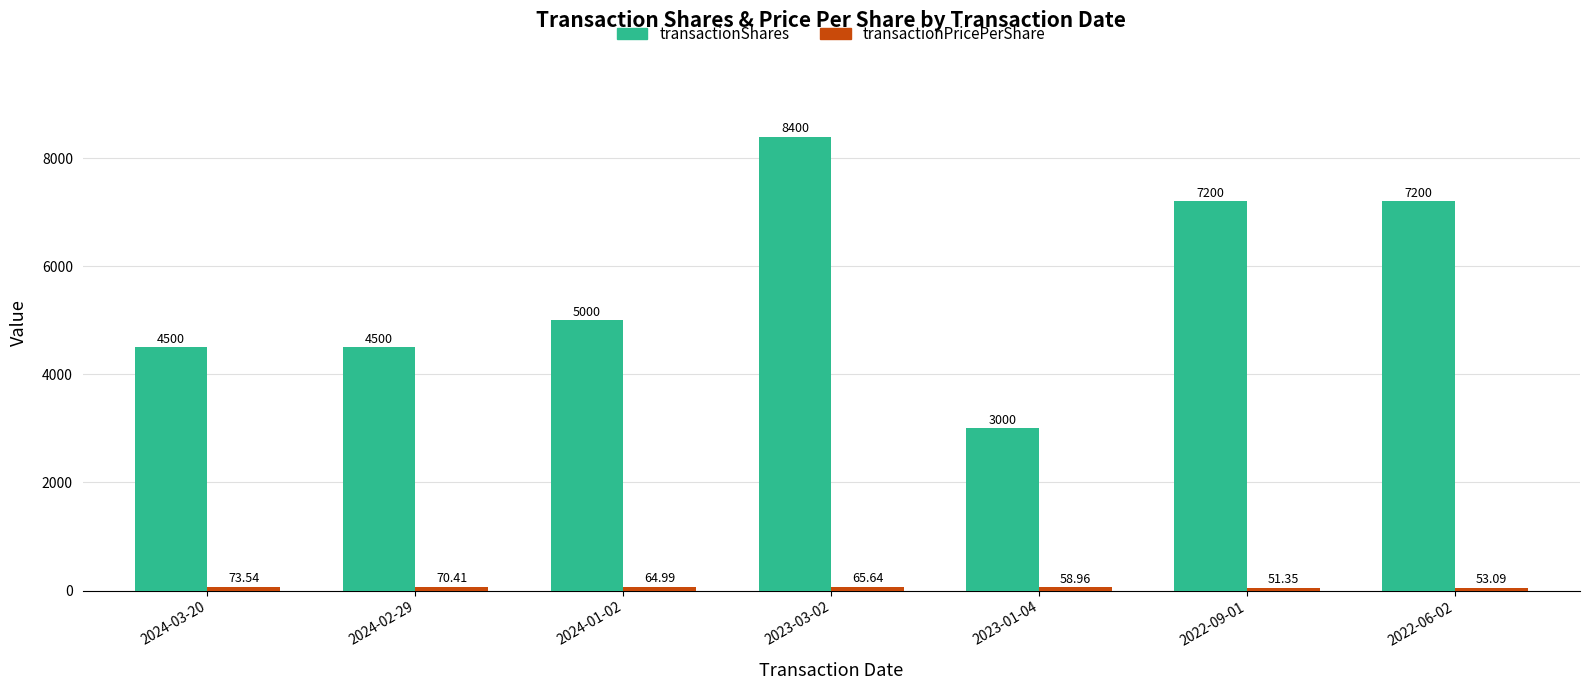

What is the maximum value shown in the chart?

8400.0